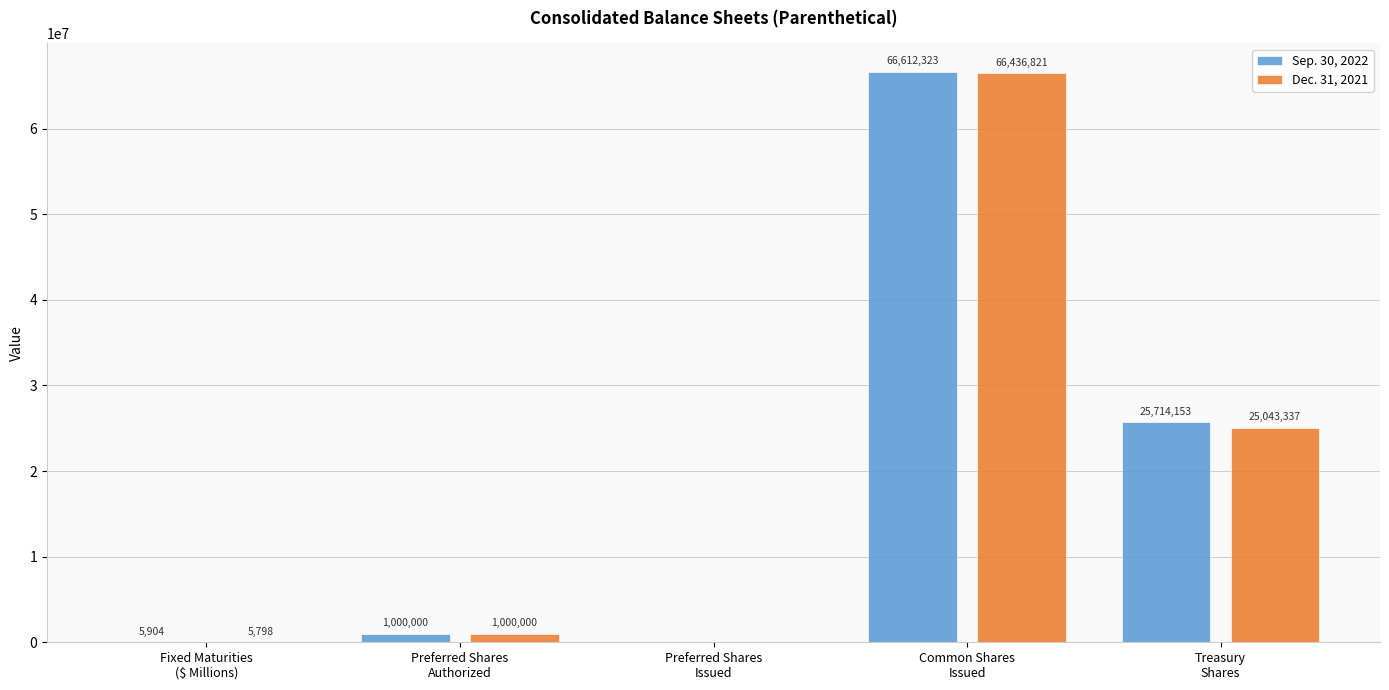

Are the bars horizontal?

No